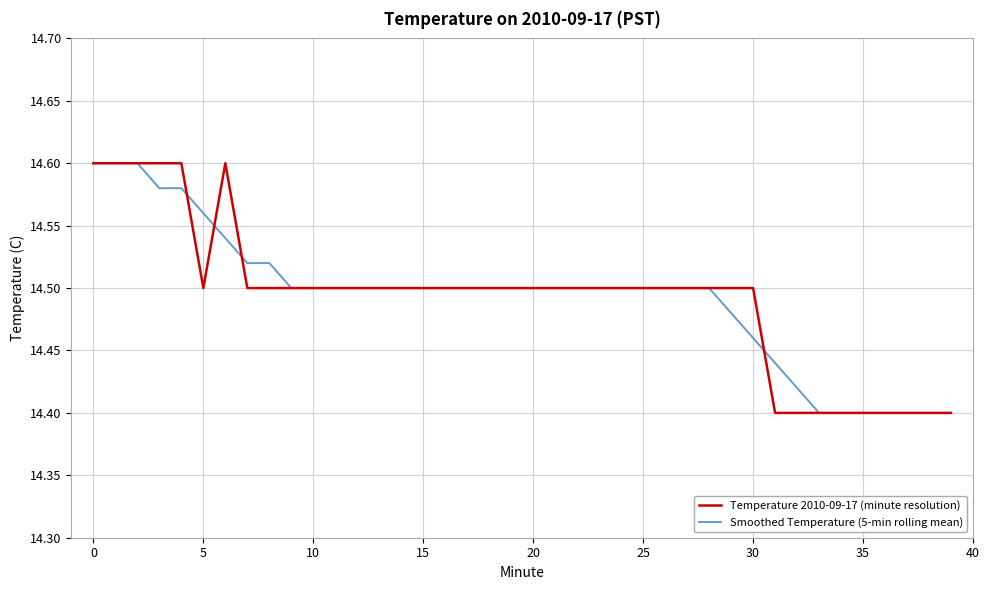

What are all the series names shown in the legend?

Temperature 2010-09-17 (minute resolution), Smoothed Temperature (5-min rolling mean)